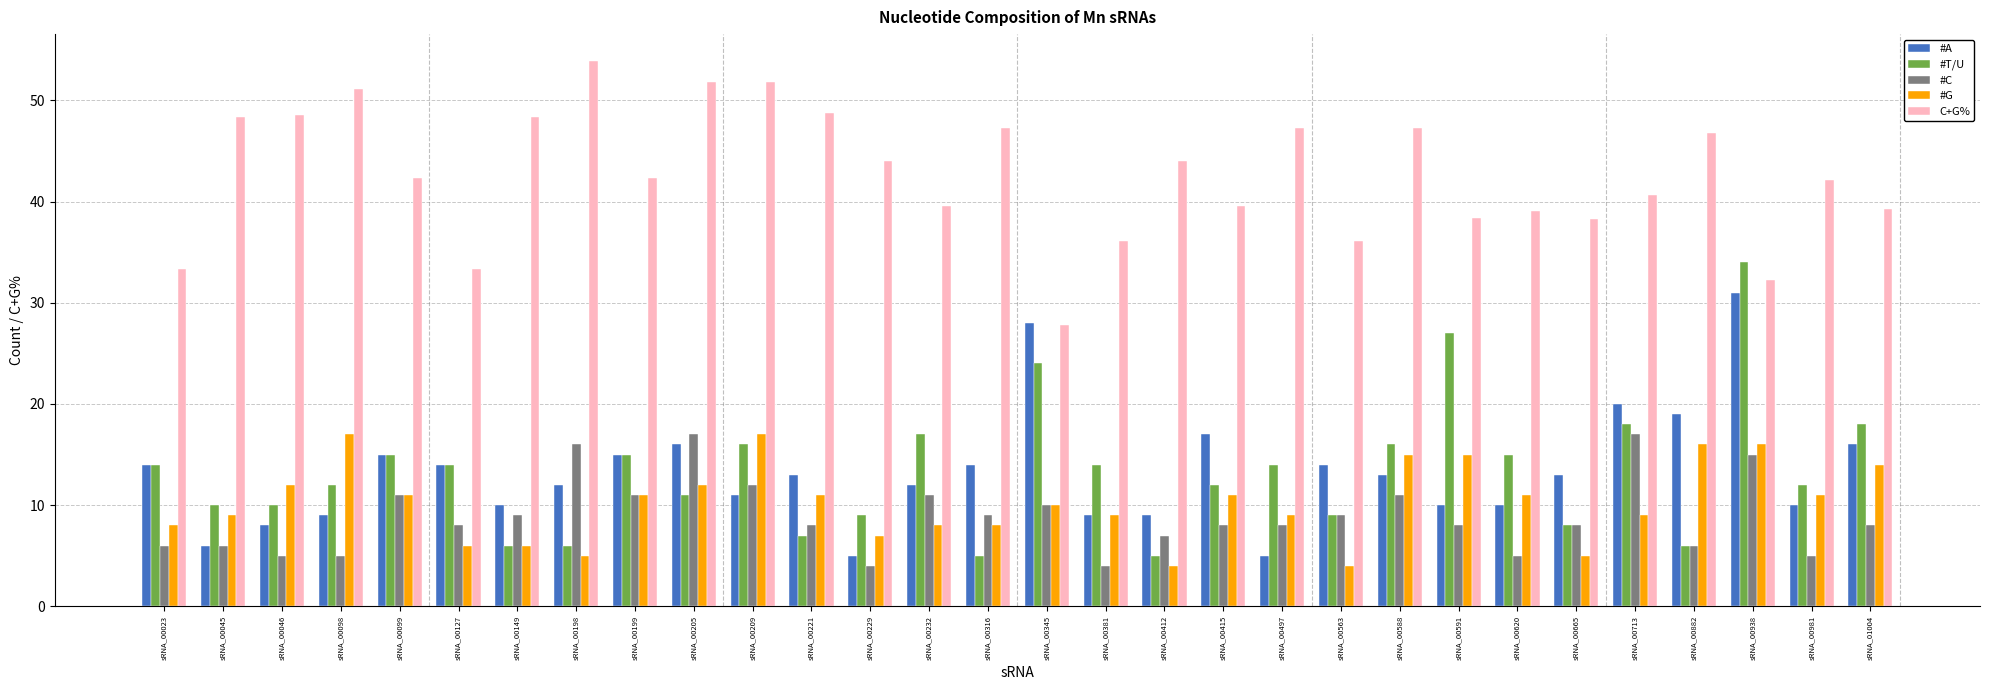

Which series has the largest total across all categories?

C+G%